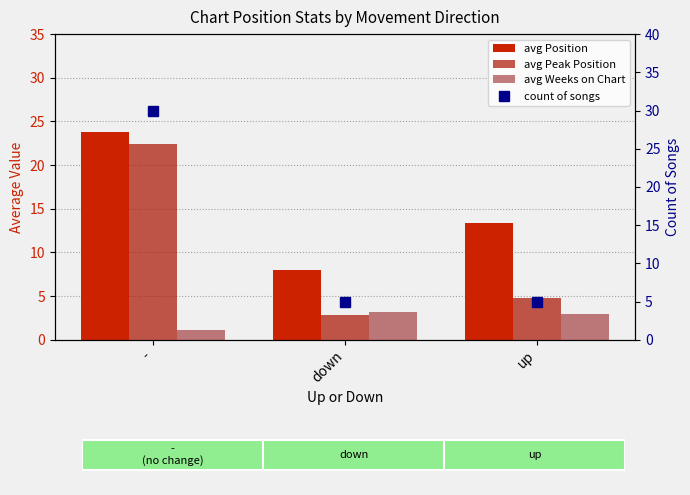

What is the difference between the avg Position values at down and up?

5.4